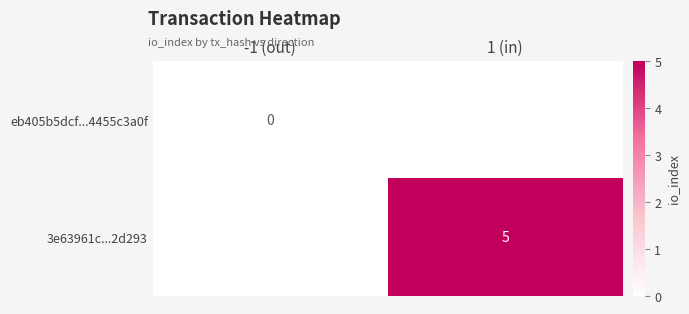

Is the value of eb405b5dcf...4455c3a0f at -1 (out) greater than the value of 3e63961c...2d293 at 1 (in)?

No